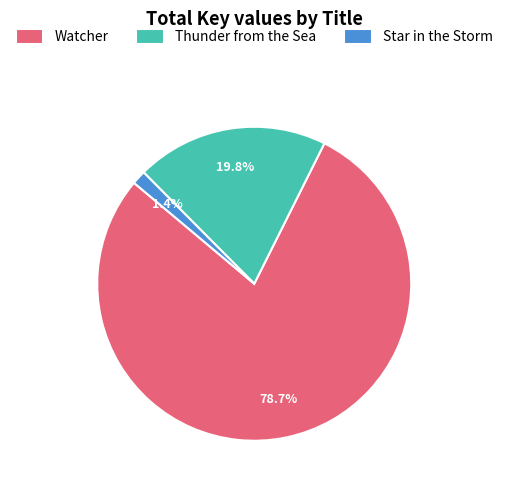

Count the number of slices in the pie.

3